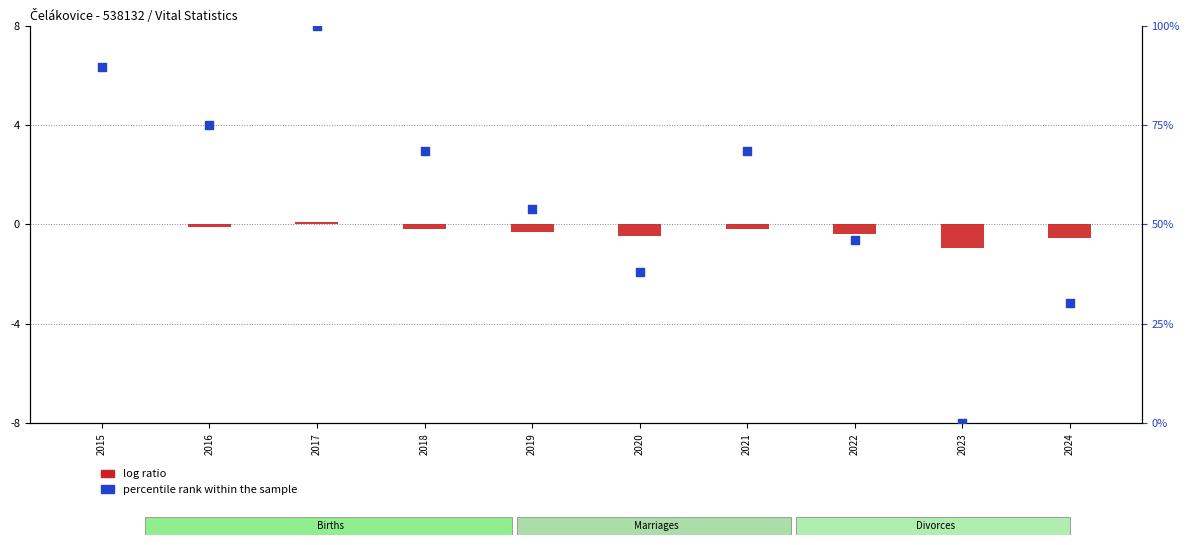

At how many categories does at least one series exceed 13?

9